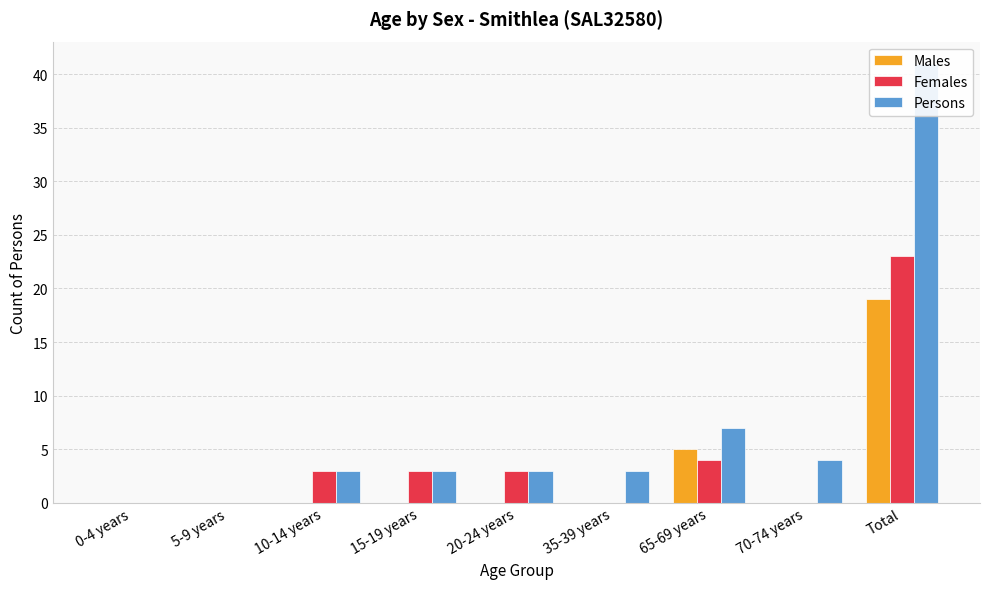

Reading left to right, extract all data points from this chart.

Males: 0	0	0	0	0	0	5	0	19
Females: 0	0	3	3	3	0	4	0	23
Persons: 0	0	3	3	3	3	7	4	41